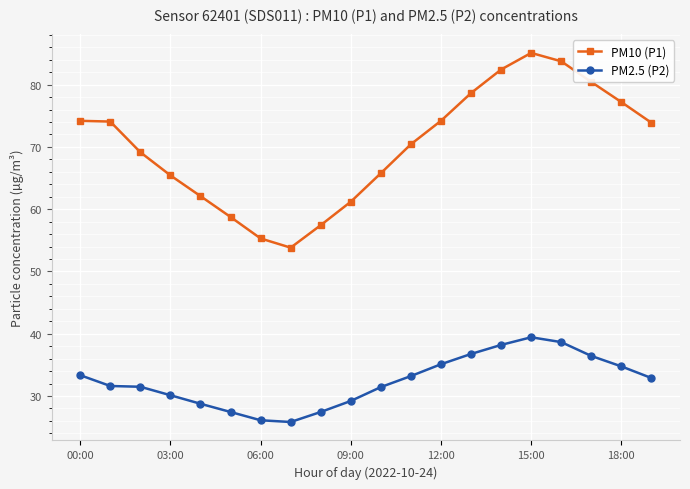

What are all the series names shown in the legend?

PM10 (P1), PM2.5 (P2)